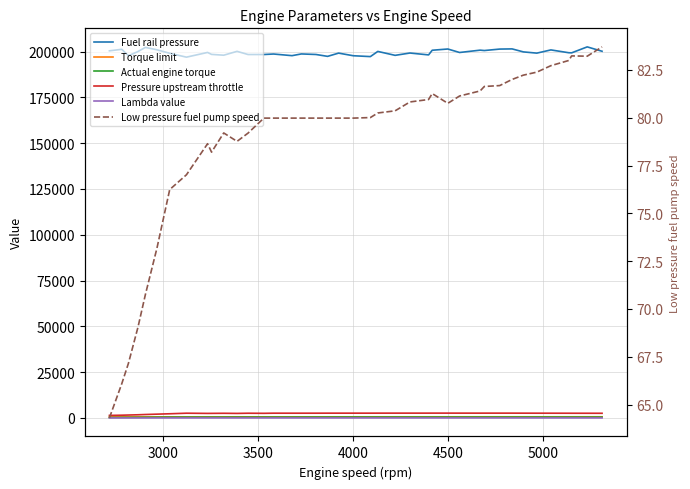

Which series has the widest spread of values?

Fuel rail pressure